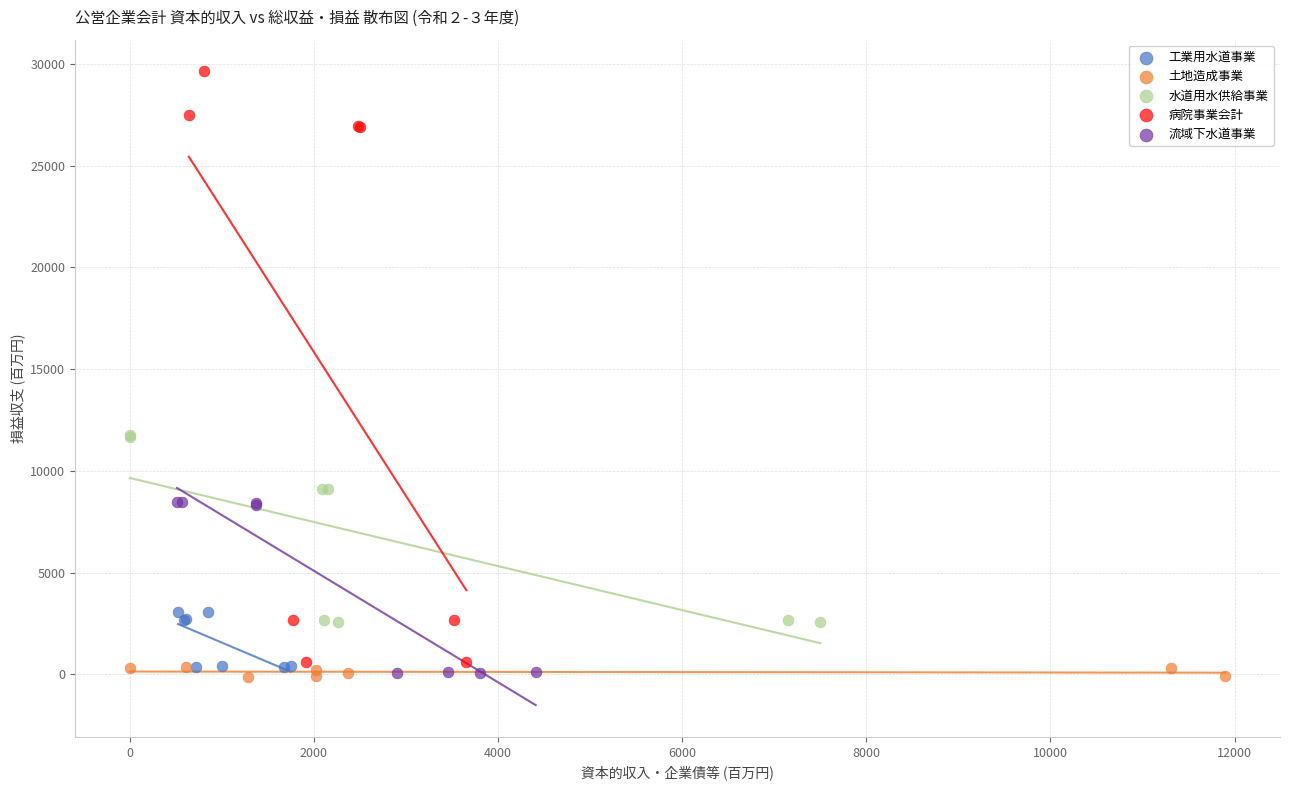

Which series has the largest Y range (max minus min)?

病院事業会計